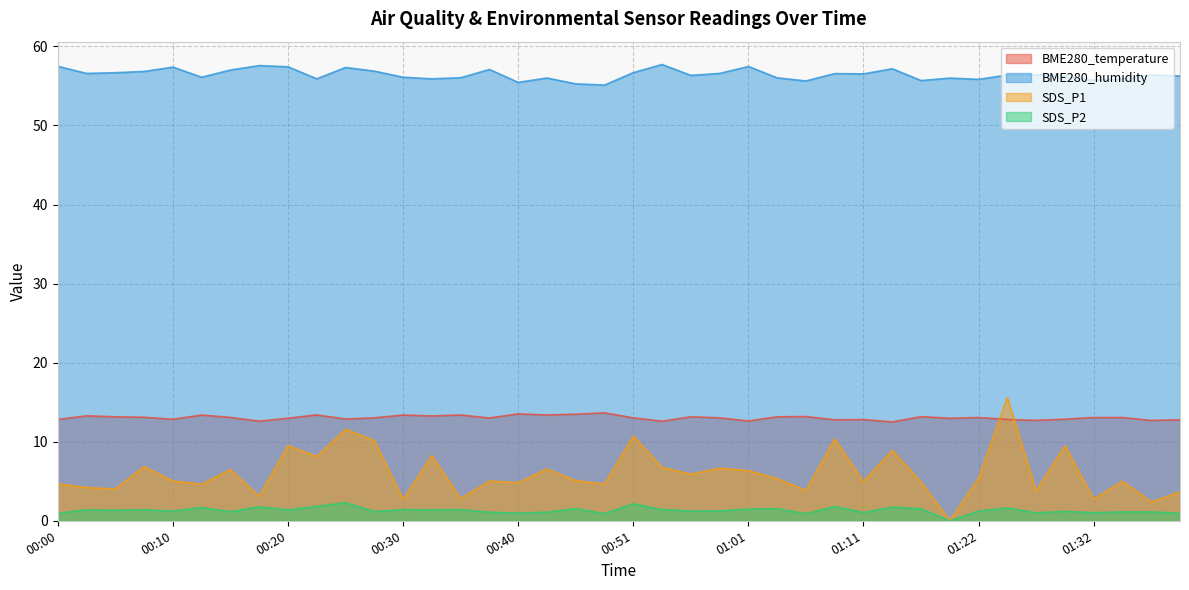

What is the approximate value of BME280_temperature at 01:35?

13.1